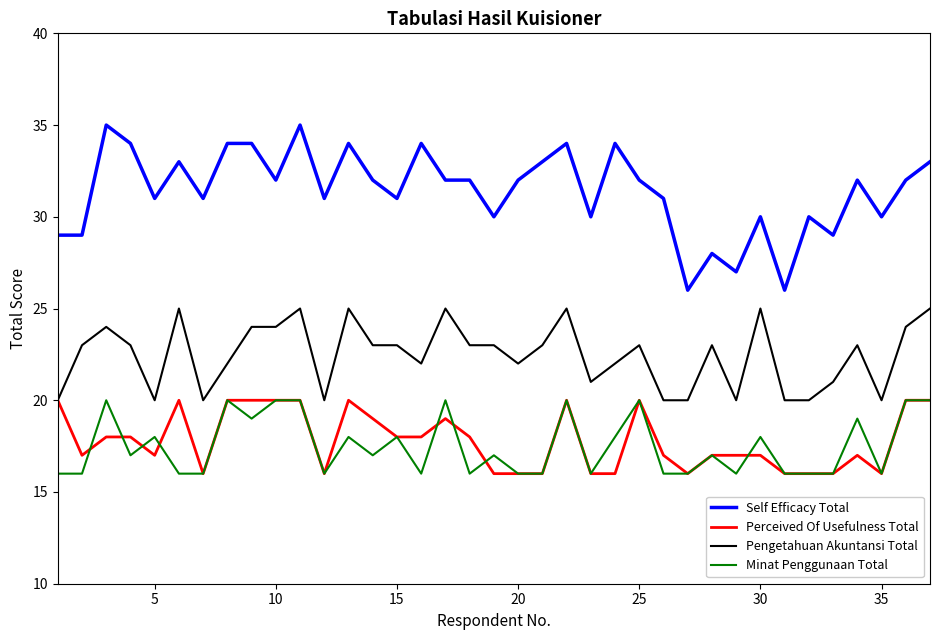

True or false: Minat Penggunaan Total and Pengetahuan Akuntansi Total cross at least once.

False